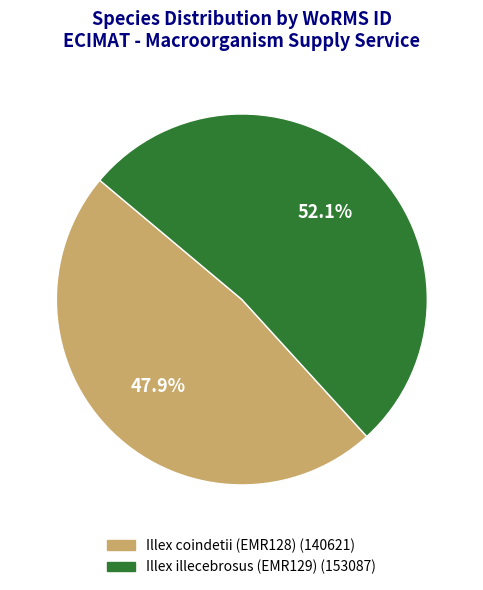

Is there a majority slice in this chart?

Yes